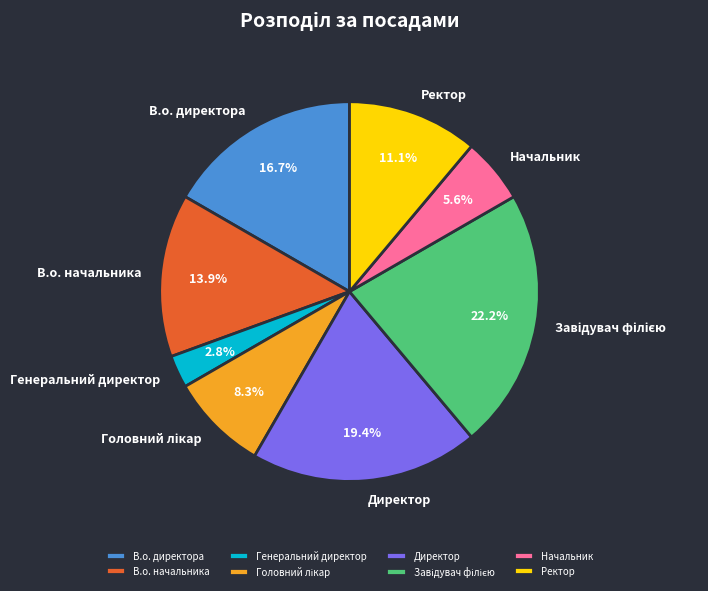

Combined, do Ректор and В.о. директора account for over 50%?

No